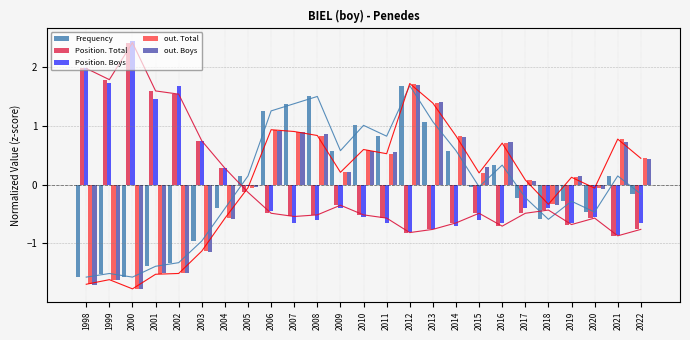

Is the value of Position. Total at 2019 greater than the value of Position. Boys at 2005?

No